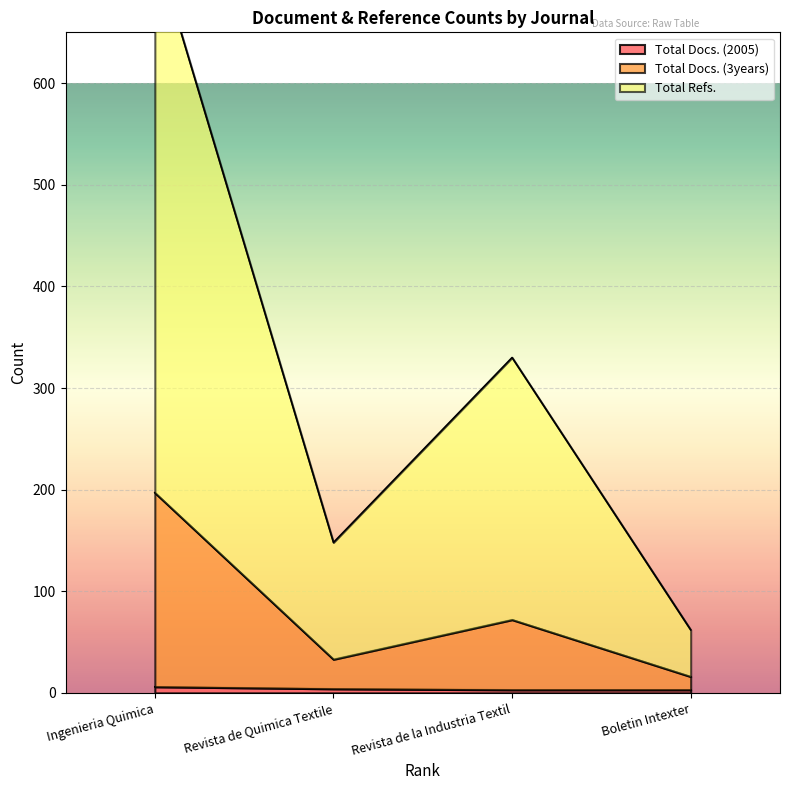

The Total Docs. (3years) series shows 106 at Ingenieria Quimica. True or false?

False